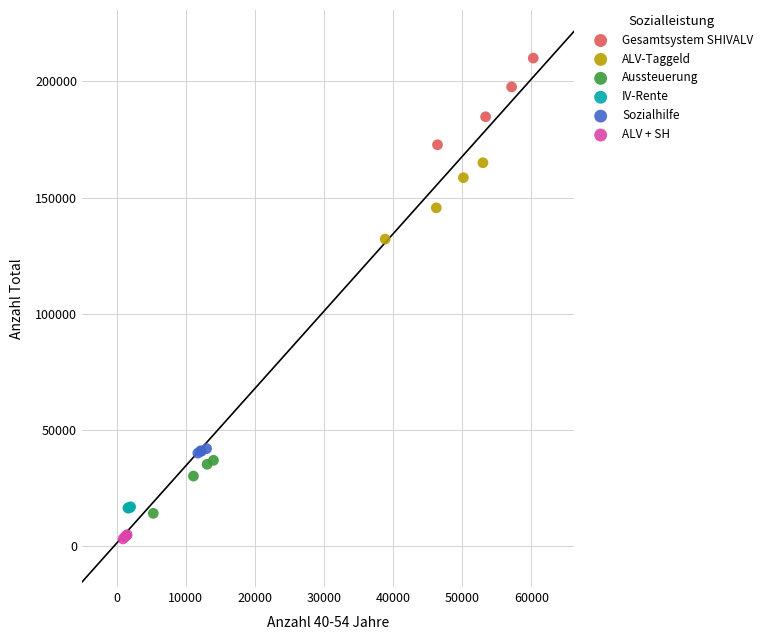

What are all the series names shown in the legend?

Gesamtsystem SHIVALV, ALV-Taggeld, Aussteuerung, IV-Rente, Sozialhilfe, ALV + SH